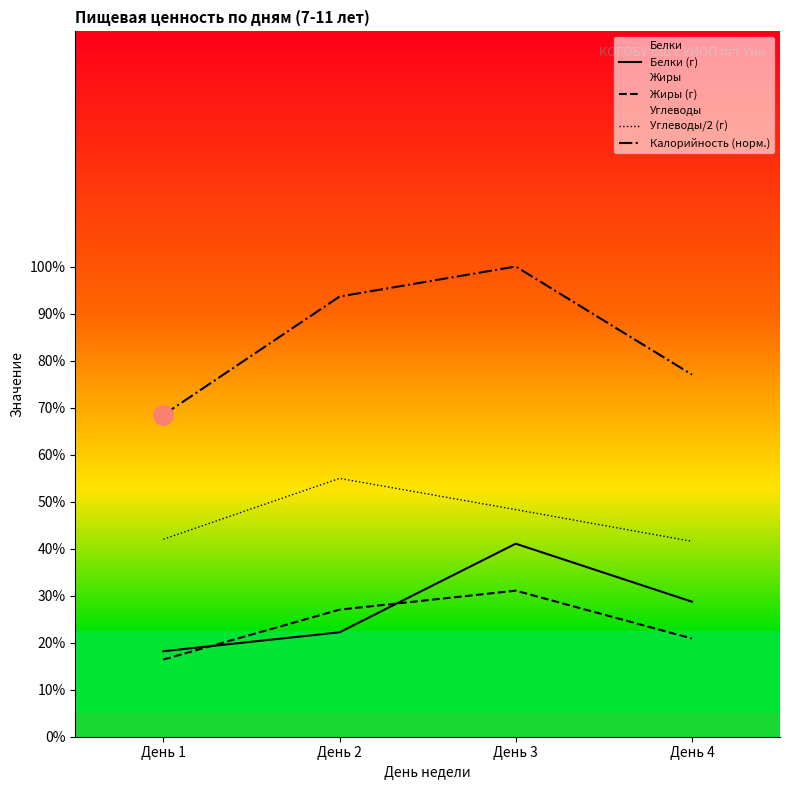

Which series has the largest range (max minus min)?

Калорийность (норм.)